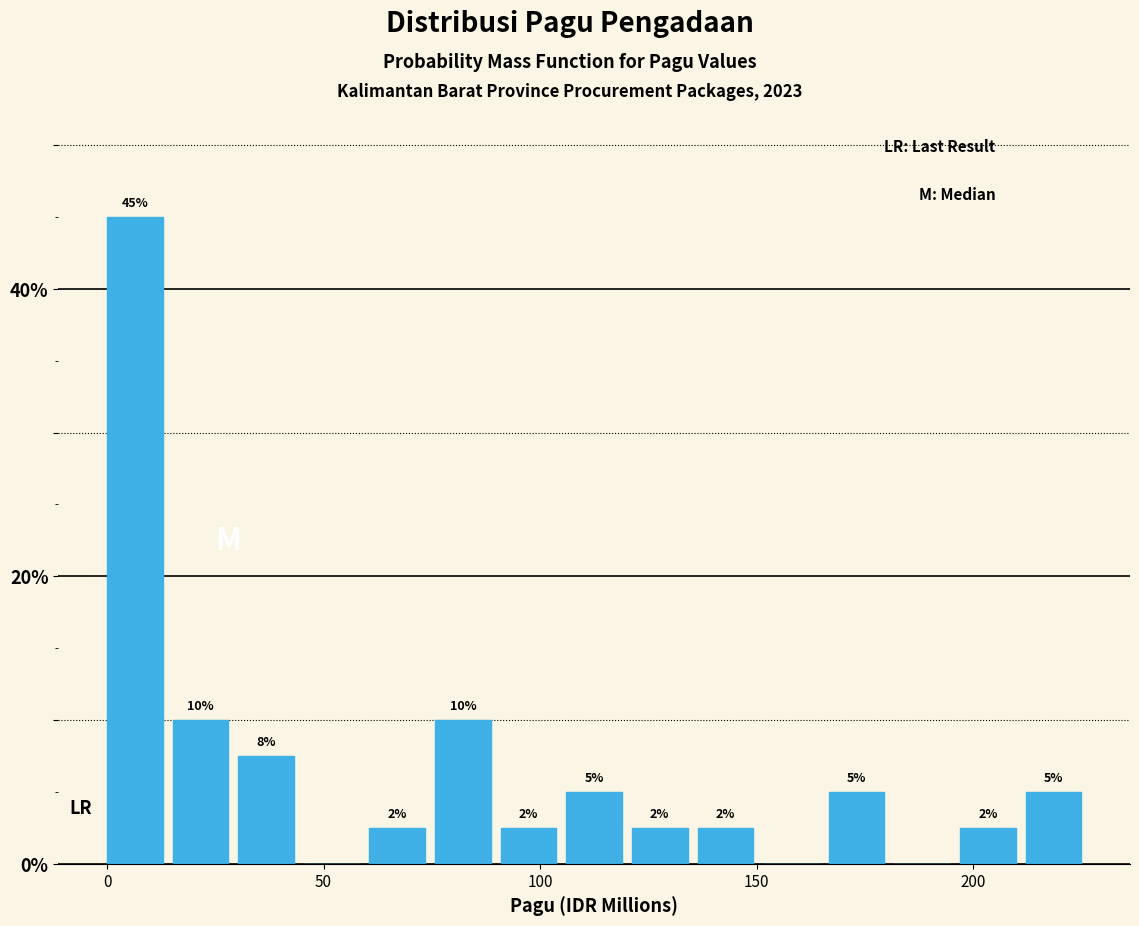

Around what value on the x-axis is the tallest bar? Give the approximate position of its centre, as read against the axis.

5